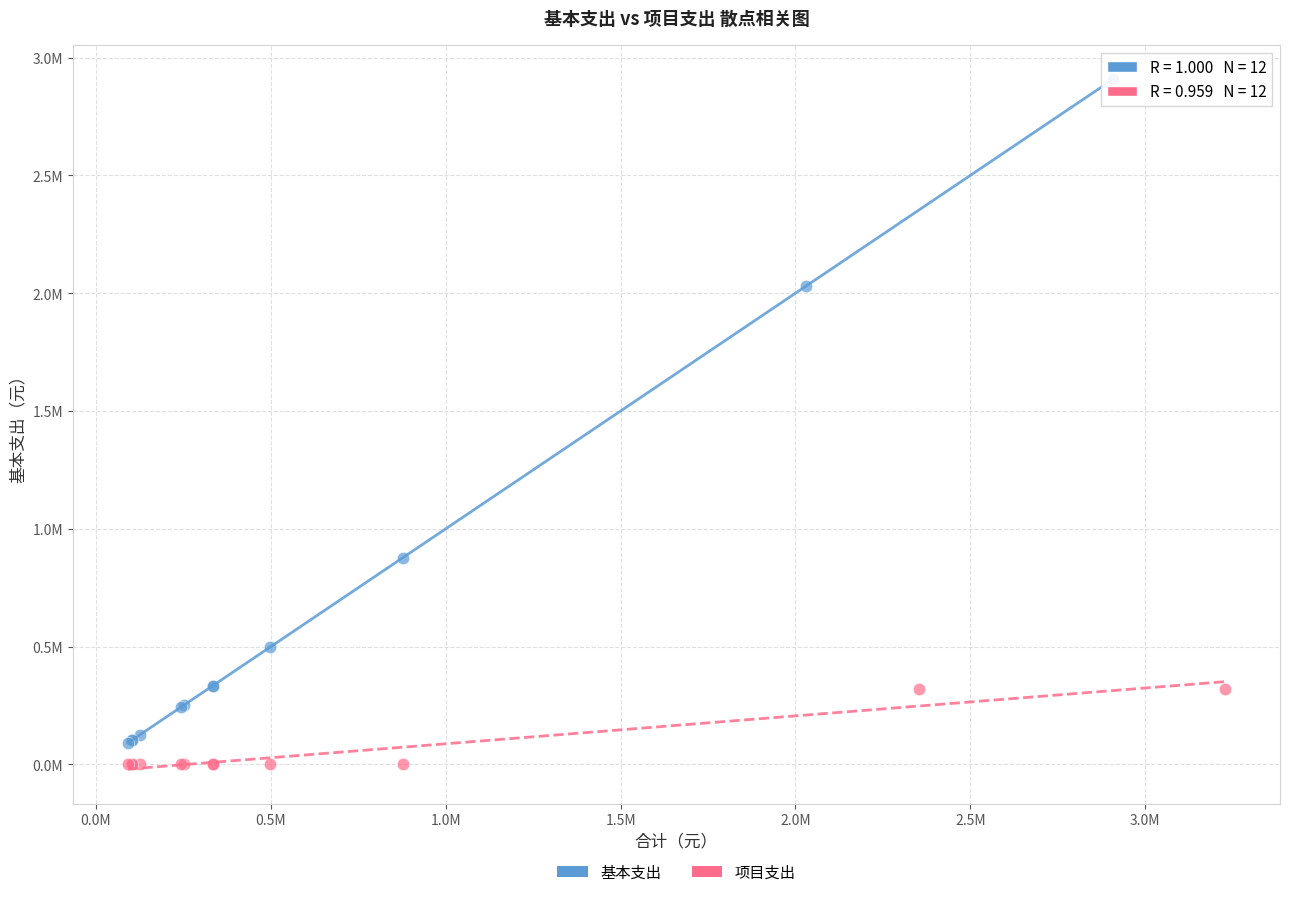

What are all the series names shown in the legend?

基本支出, 项目支出